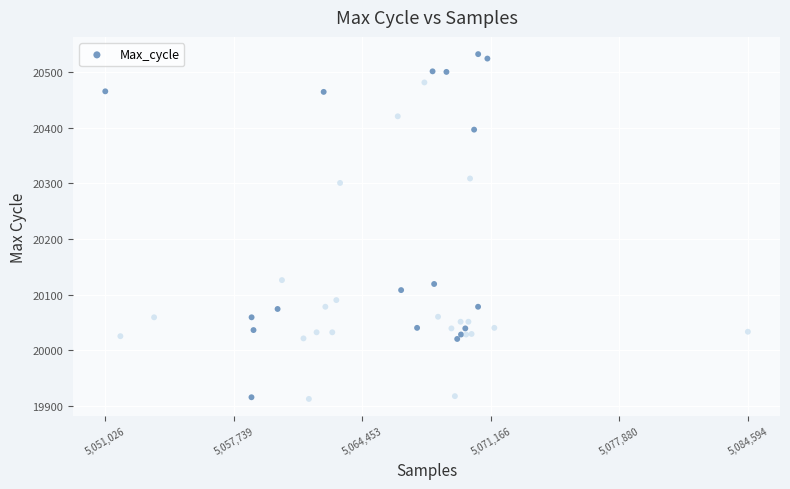

What Y value in the scatter plot is closest to 20222?

20301